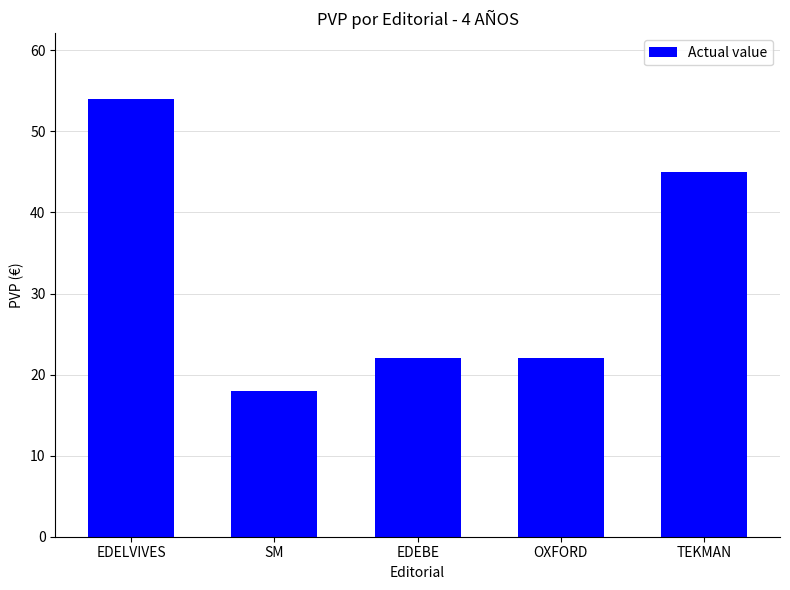

Is it true that the value at EDELVIVES is 54?

True